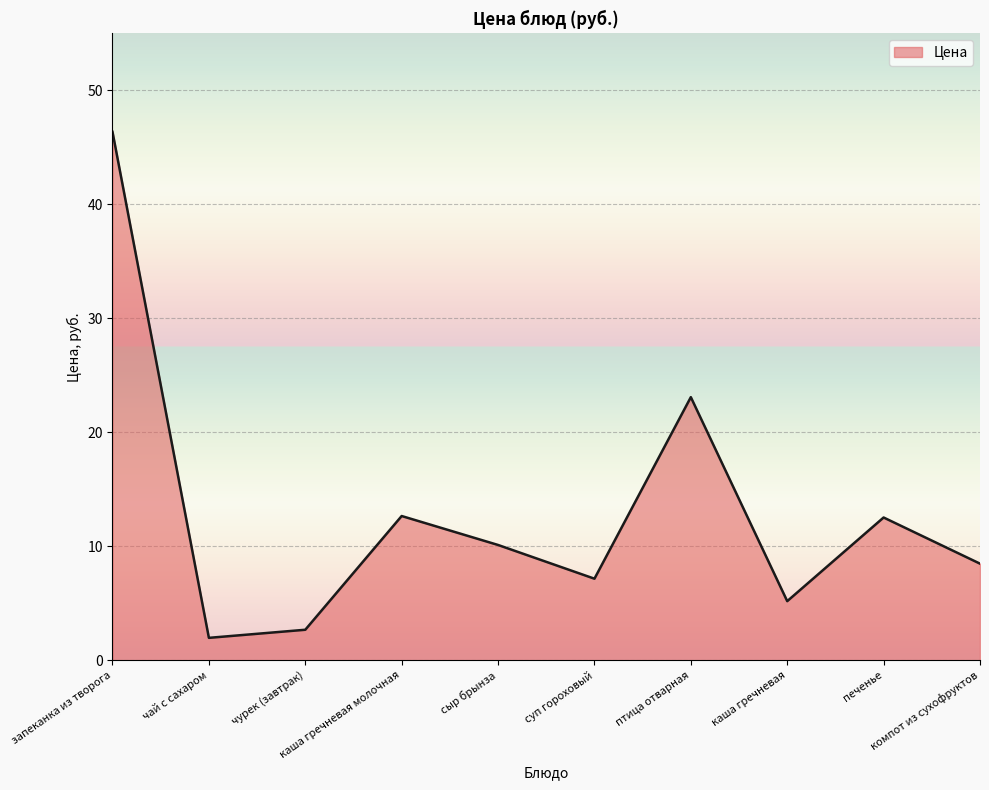

What is the minimum value shown in the chart?

2.0